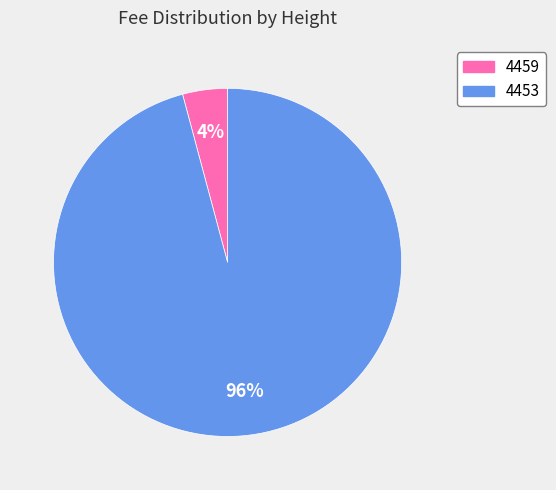

Between 4459 and 4453, which is larger?

4453